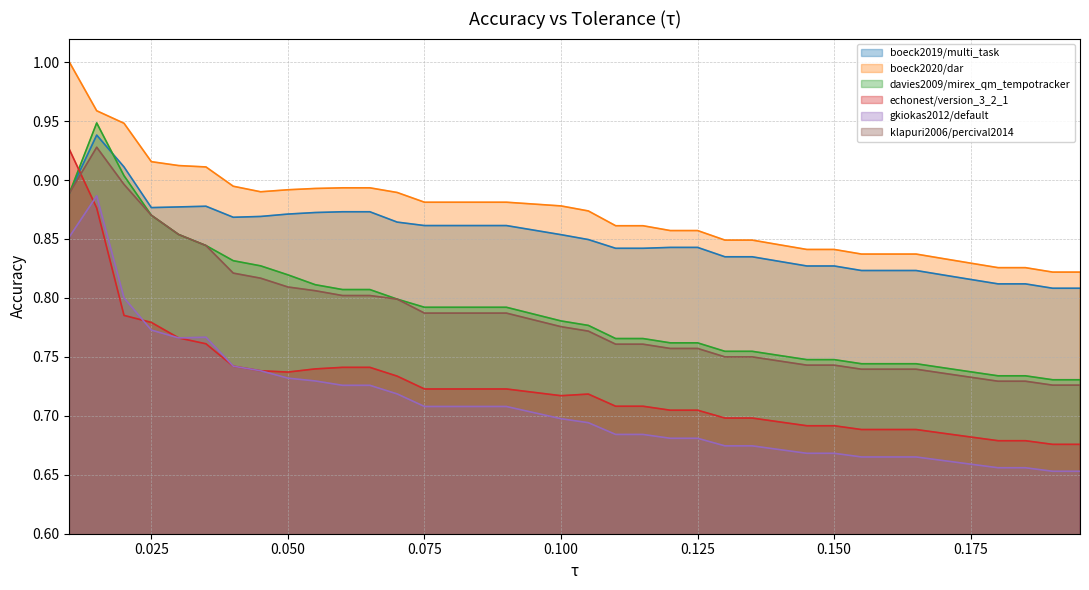

Does the chart display data point markers on the line(s)?

No